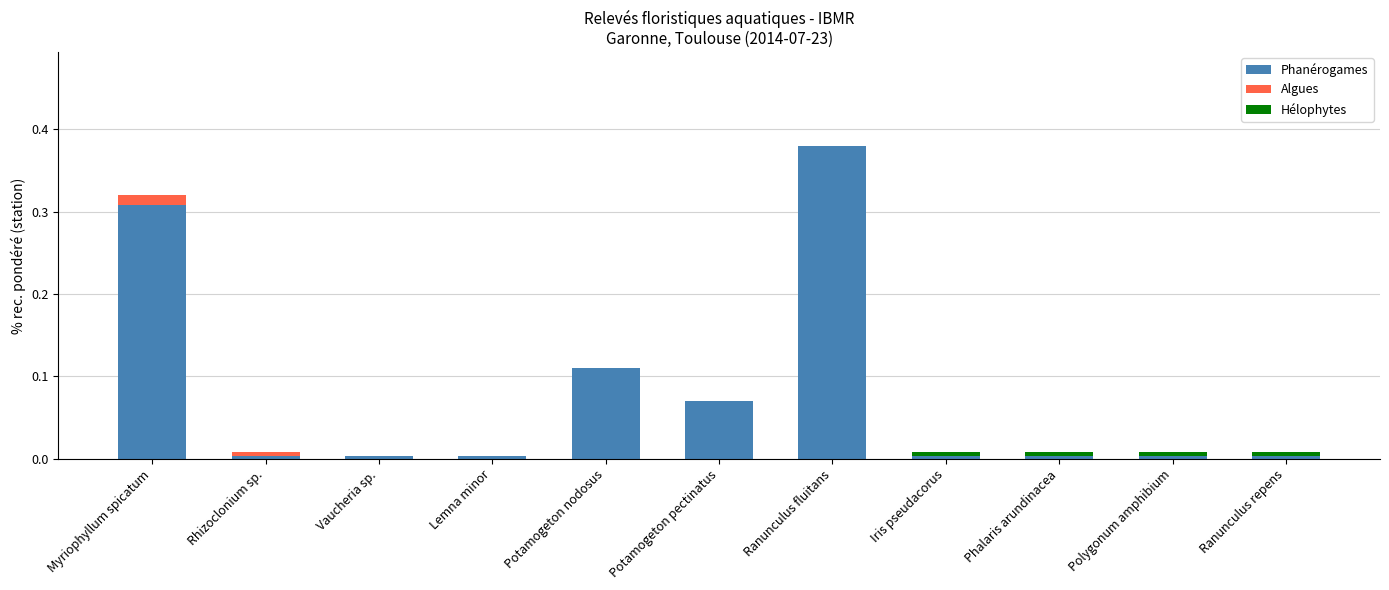

At which category is the sum across all series the highest?

Ranunculus fluitans